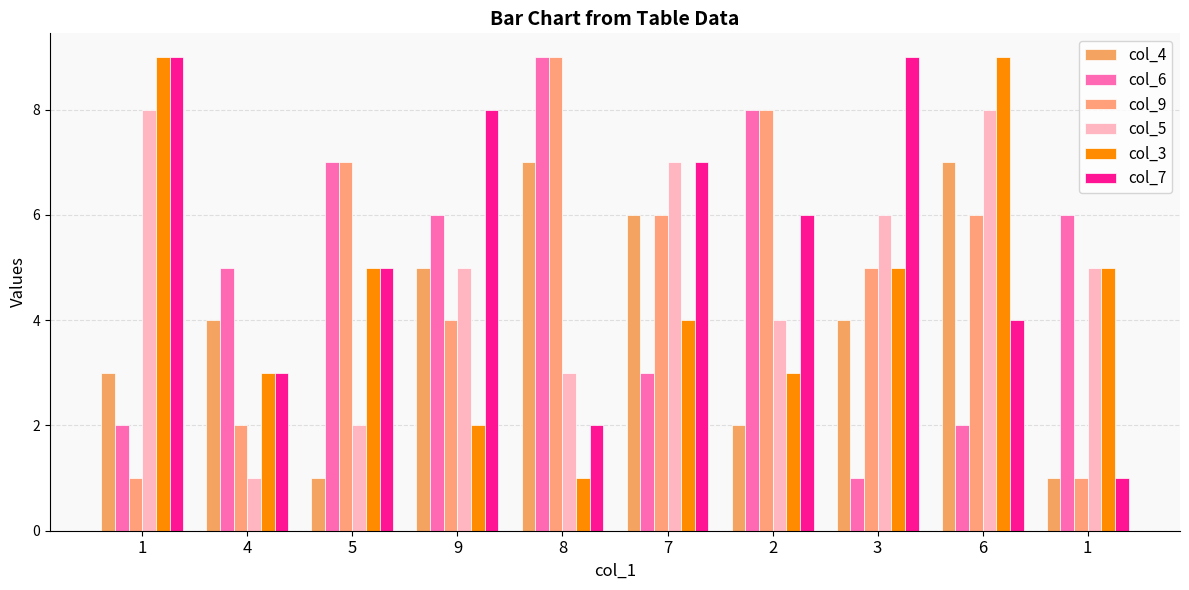

Read the col_6 value at 4.

5